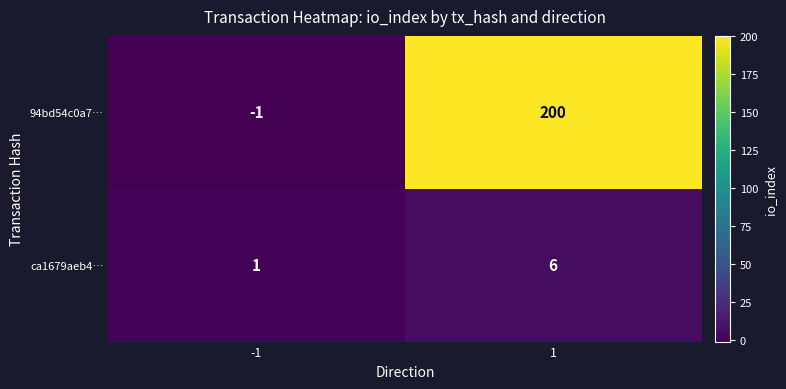

What is the difference between the maximum and minimum values in the ca1679aeb4… series?

5